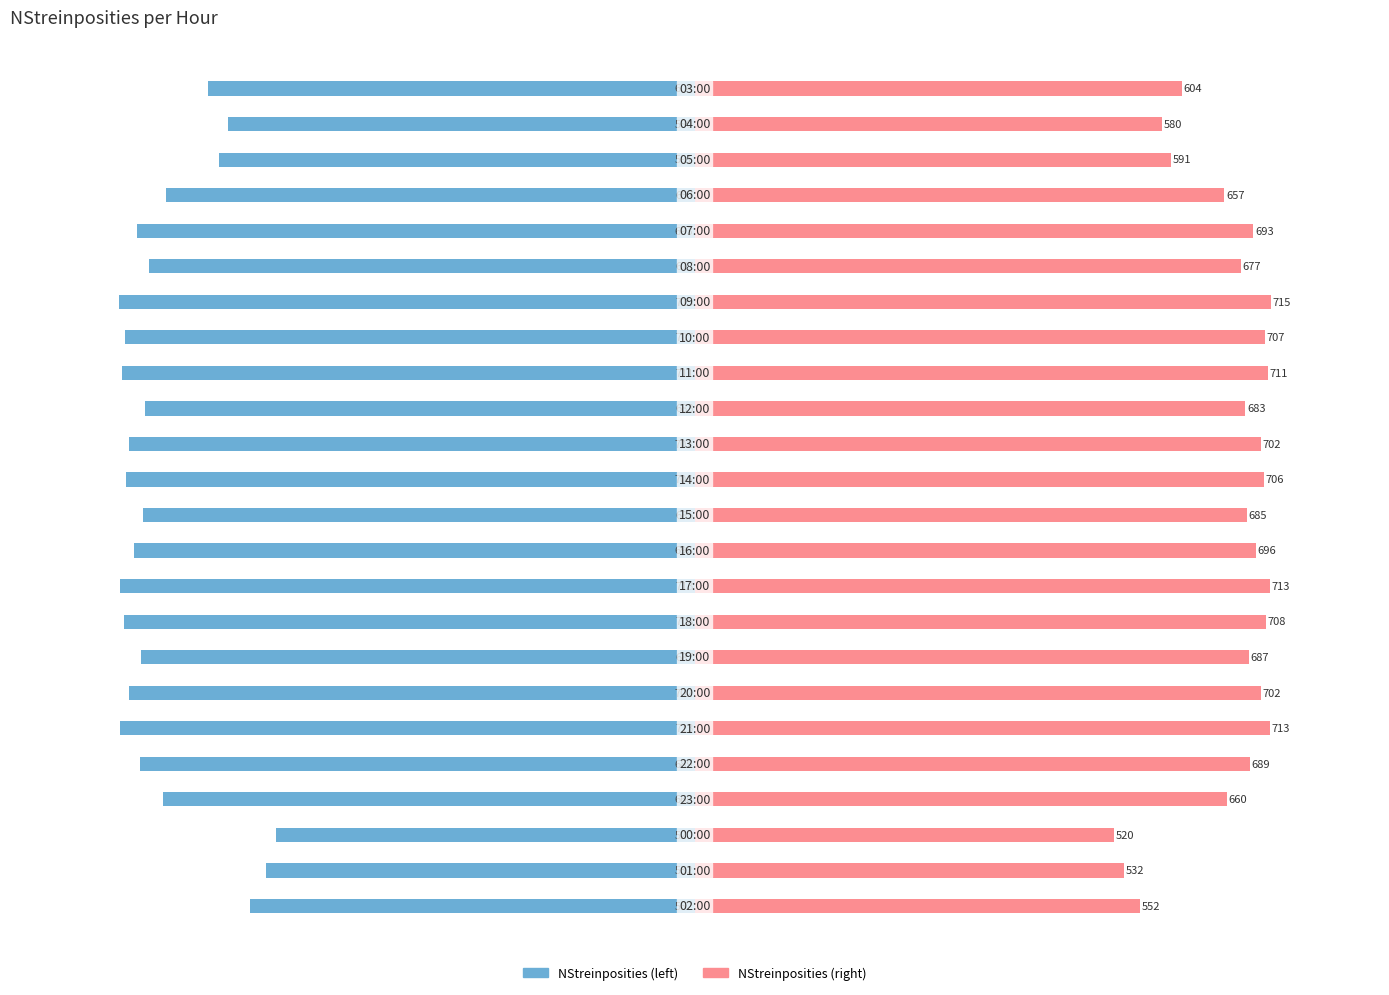

What are all the series names shown in the legend?

NStreinposities (left), NStreinposities (right)